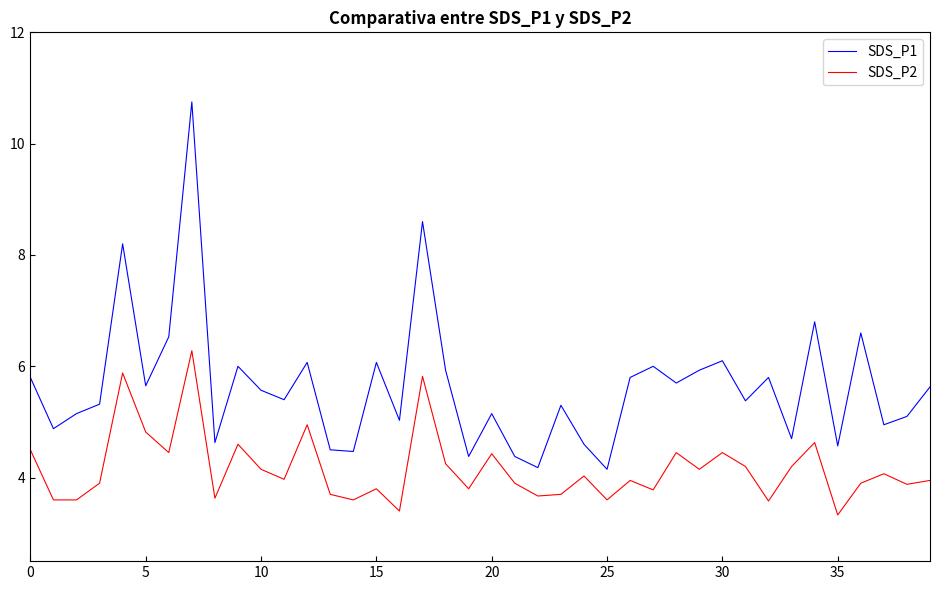

What is the minimum value shown in the chart?

3.3